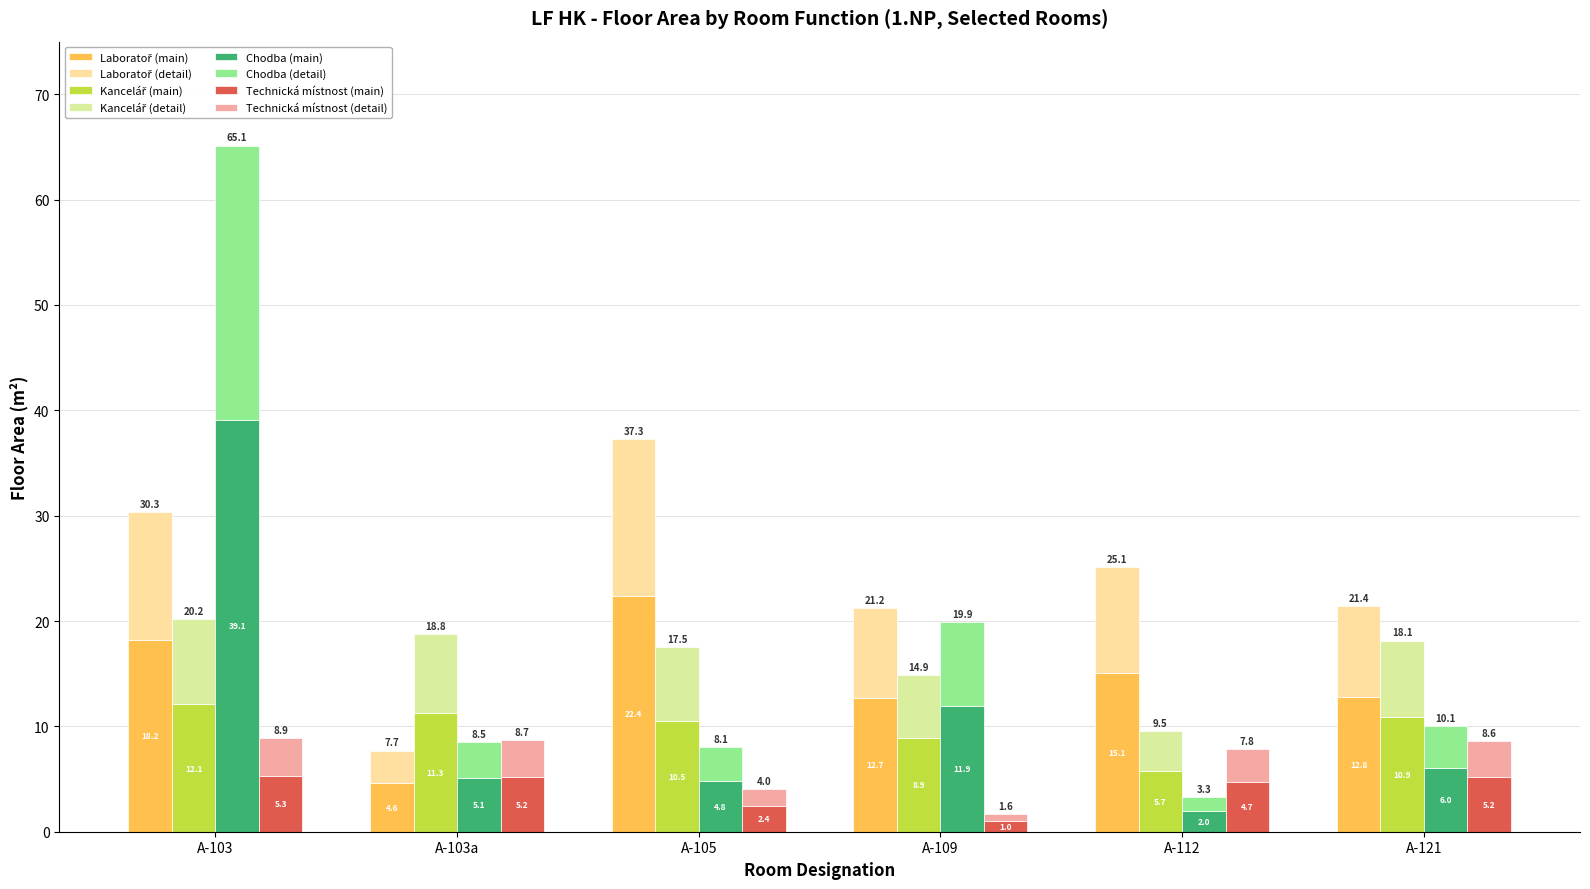

What are all the series names shown in the legend?

Laboratoř, Kancelář, Chodba, Technická místnost